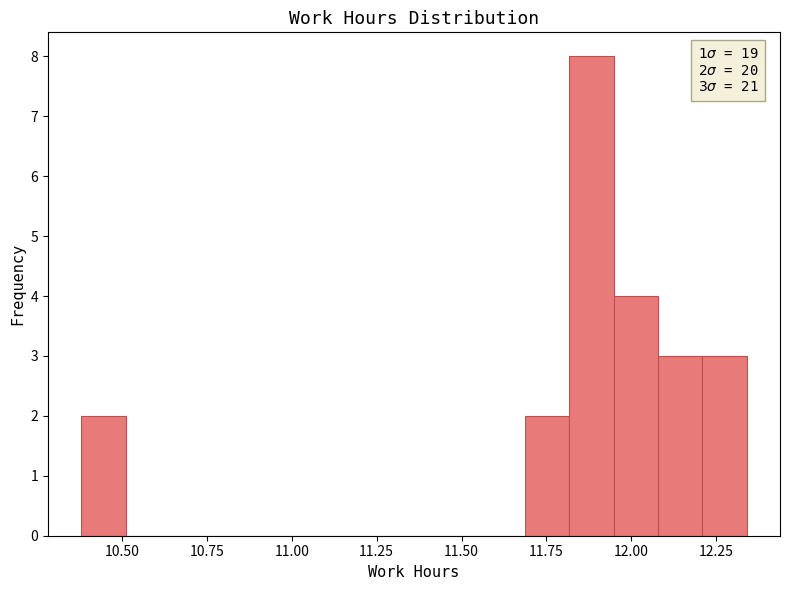

Around what value on the x-axis is the tallest bar? Give the approximate position of its centre, as read against the axis.

11.90